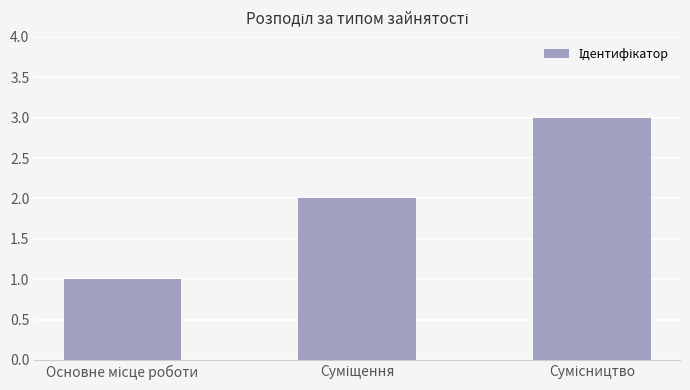

What is the sum of all values?

6